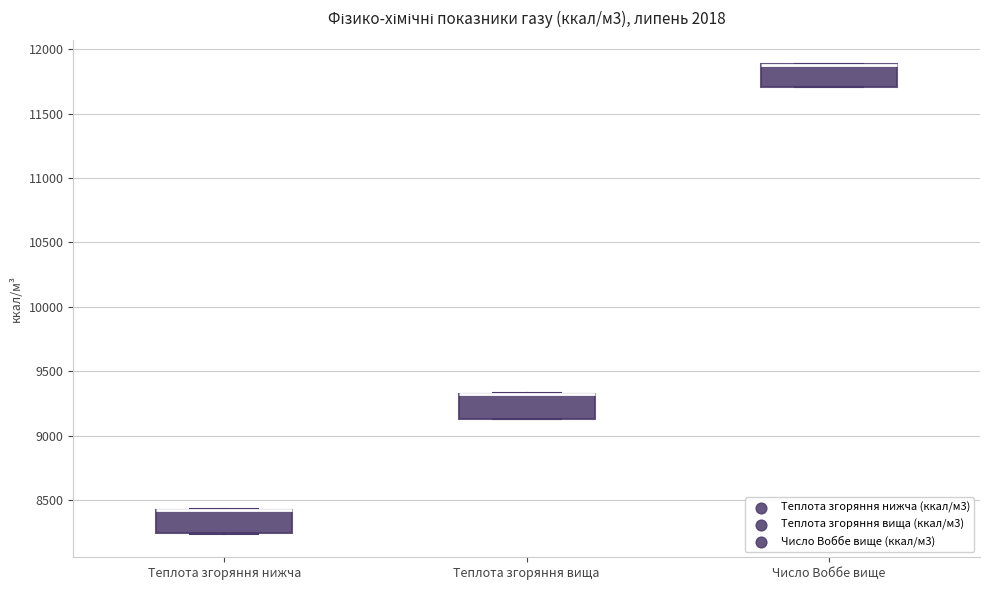

Reading left to right, read every box against the y-axis: the position of its median line, the range the box covers, and the ends of its whiskers. The values are not printed on the chart, so give them approximately, as read against the axis.

Теплота згоряння нижча: median 8450 (drawn on the box's upper edge), box 8250 to 8450, whiskers 8250 to 8450
Теплота згоряння вища: median 9350 (drawn on the box's upper edge), box 9150 to 9350, whiskers 9150 to 9350
Число Воббе вище: median 11900 (drawn on the box's upper edge), box 11700 to 11900, whiskers 11700 to 11900